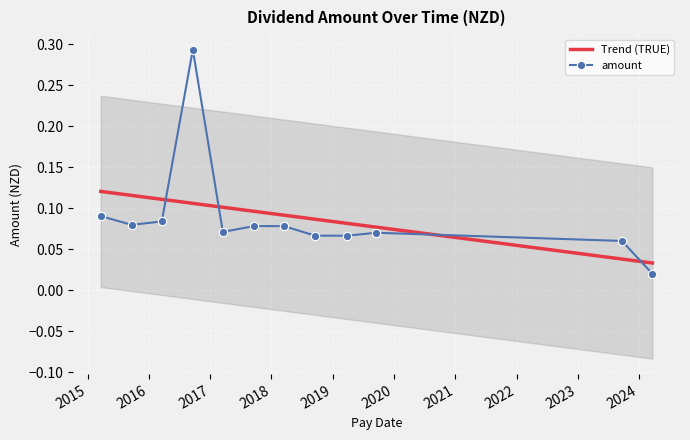

Reading left to right, what are all the values shown in this chart?

2024-03-21=0.0	2023-09-21=0.1	2019-09-18=0.1	2019-03-27=0.1	2018-09-19=0.1	2018-03-16=0.1	2017-09-18=0.1	2017-03-17=0.1	2016-09-19=0.3	2016-03-18=0.1	2015-09-21=0.1	2015-03-20=0.1